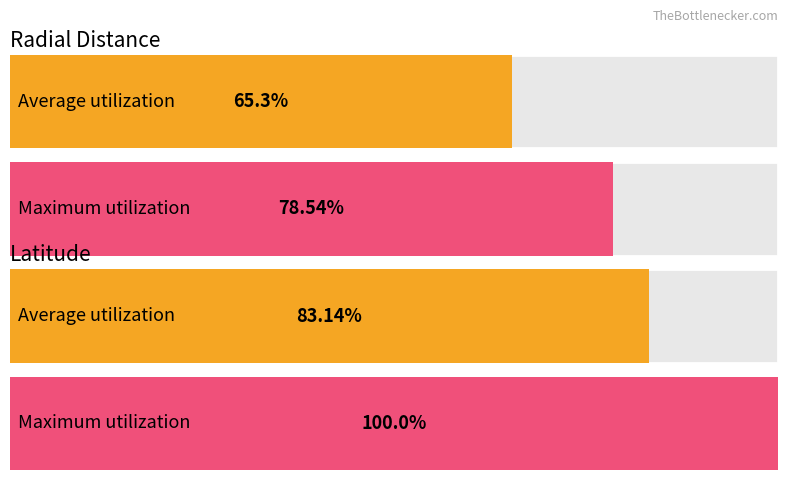

At which label does Maximum utilization reach its minimum?

Radial_Distance